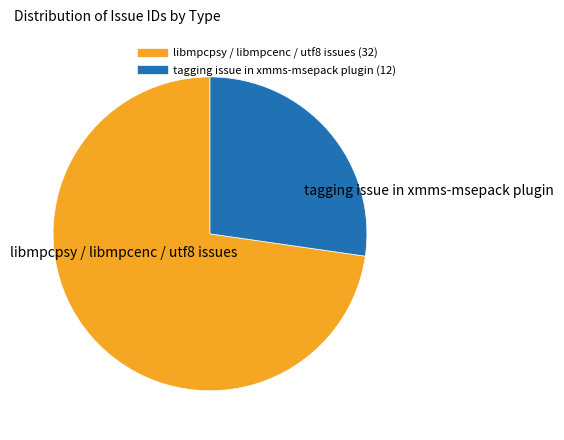

Is there any slice that represents more than half of the pie?

Yes